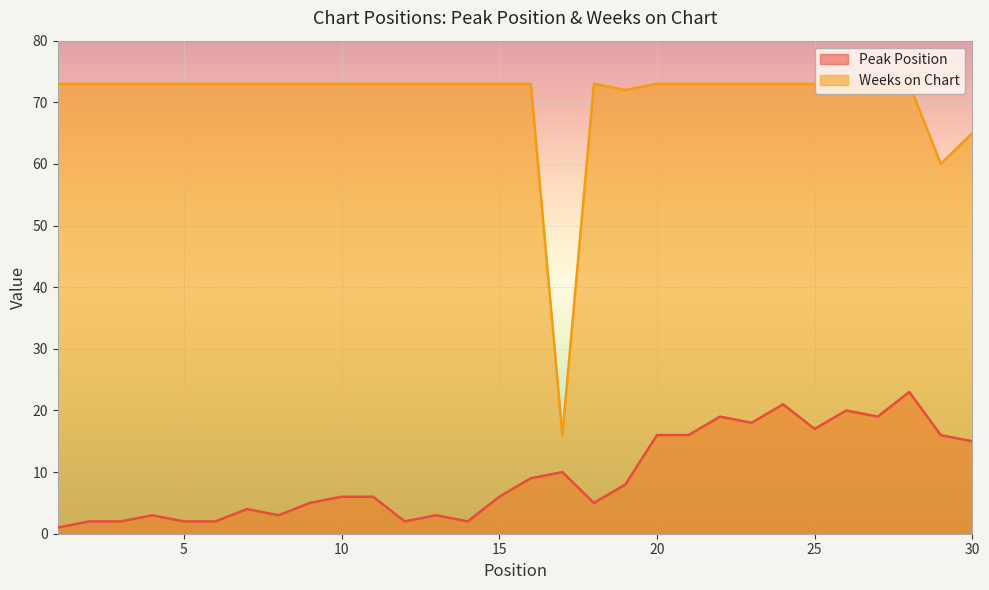

Which has a higher value, 2 or 7?

7